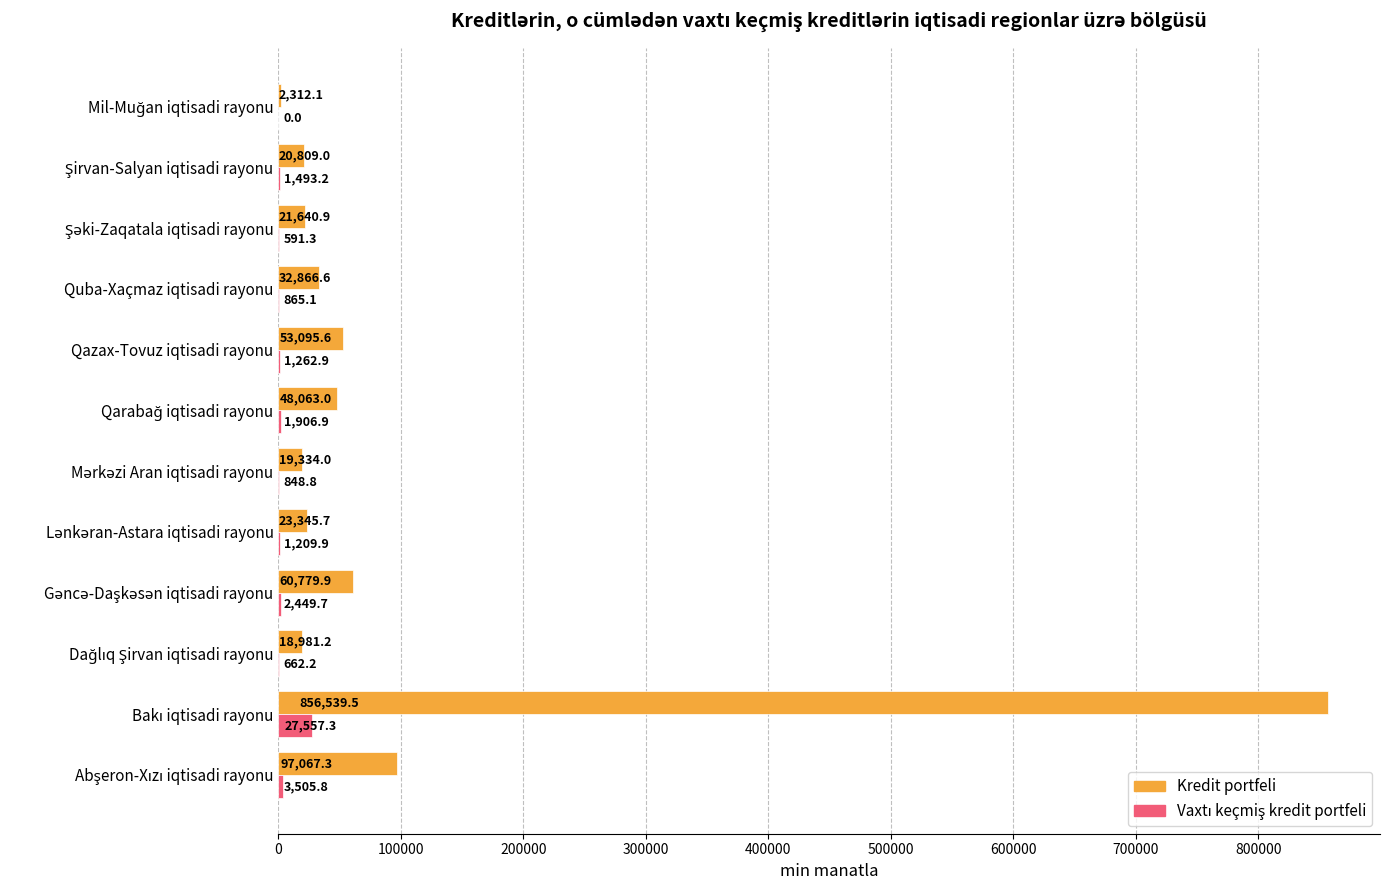

Which series has the largest total across all categories?

Kredit portfeli